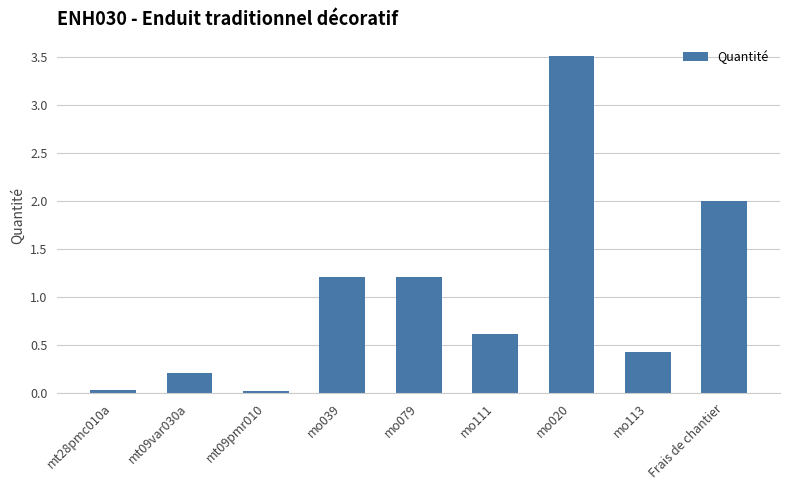

The value at mo020 is 3.5. True or false?

True